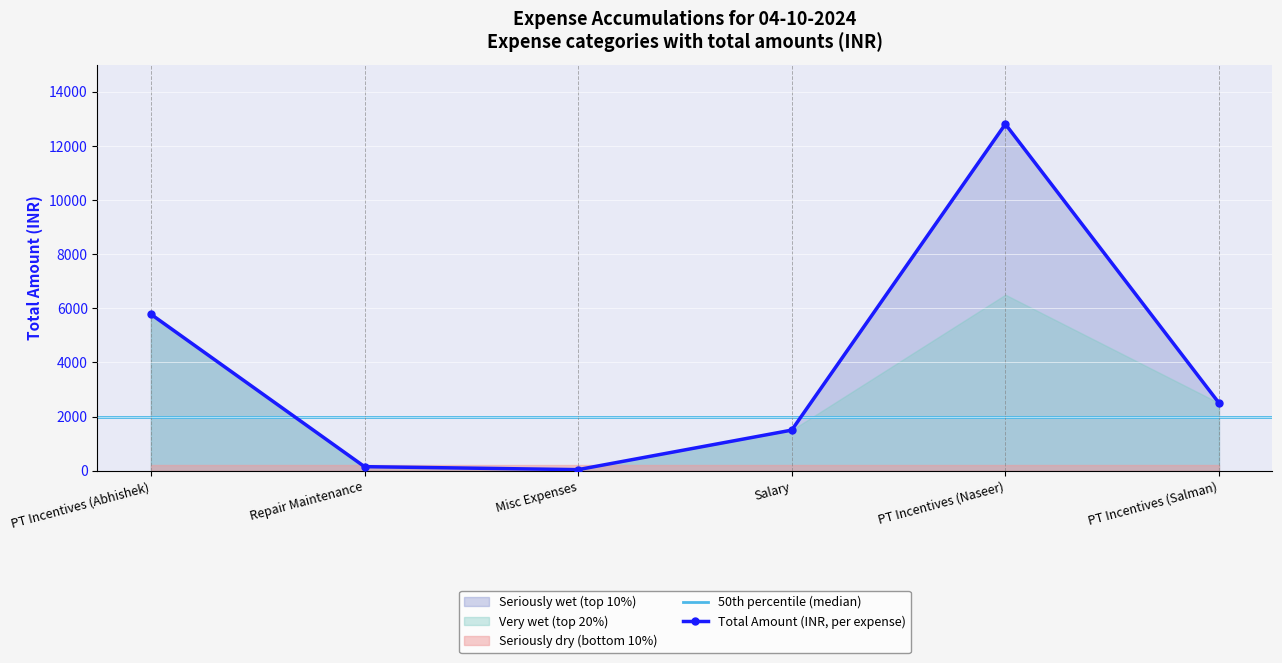

The value of Total Amount (INR, per expense) at Salary is 1500. True or false?

True